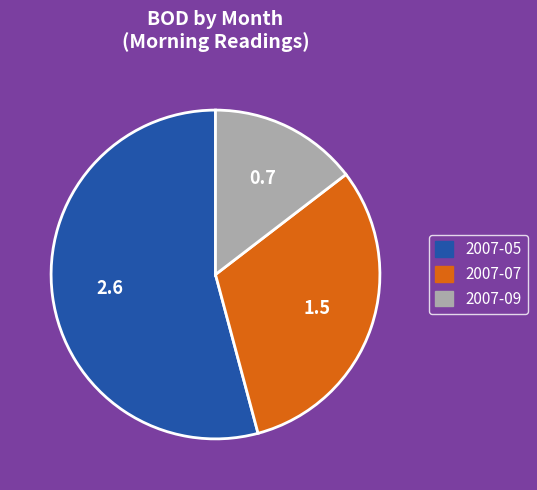

Does any single category account for the majority?

Yes